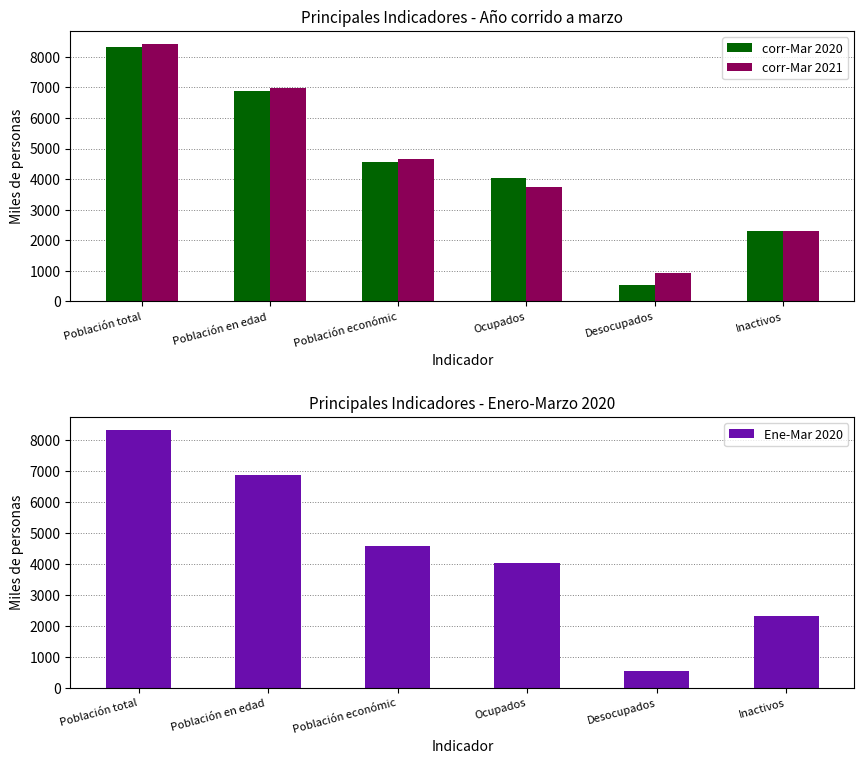

At which category does the chart reach its minimum across all series?

Desocupados